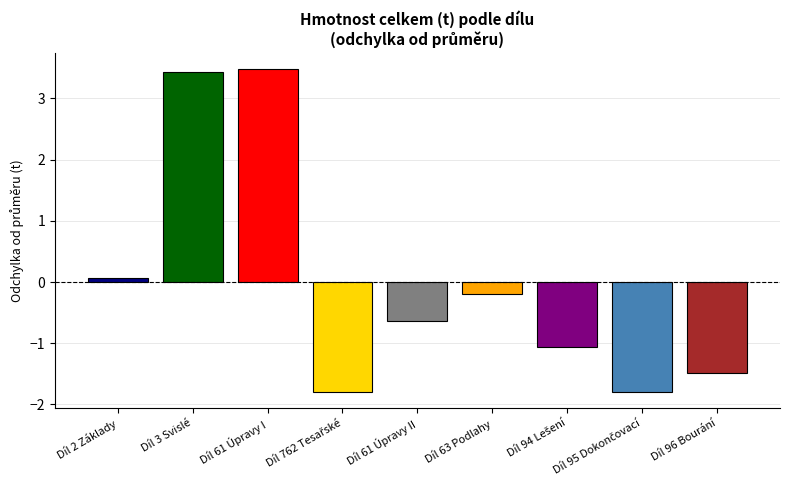

Is it true that the value at Díl 61 Úpravy I is 3.5?

True